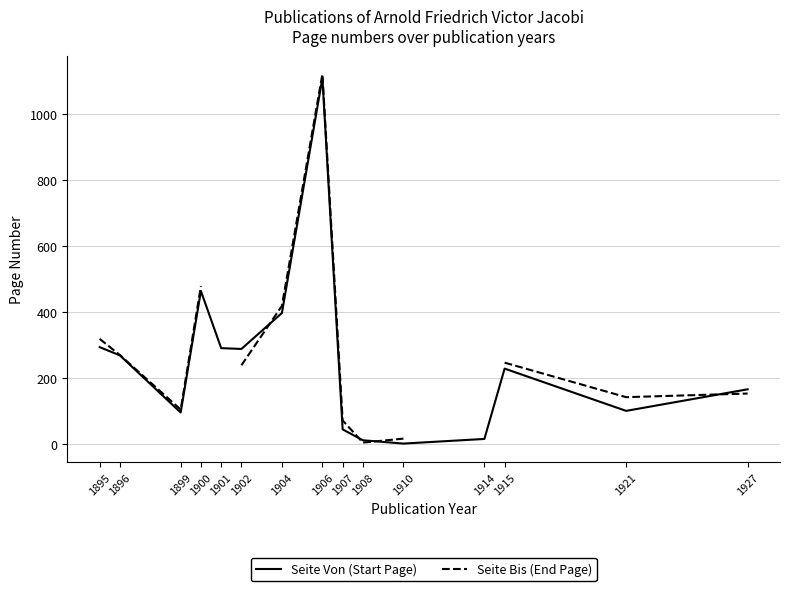

At how many categories does at least one series exceed 332?

3